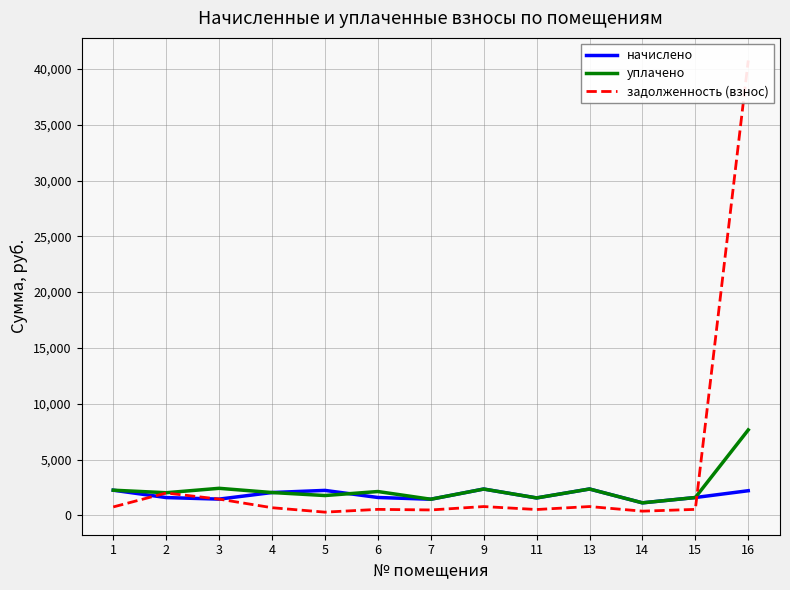

What is the approximate value of начислено at 3?

1451.7